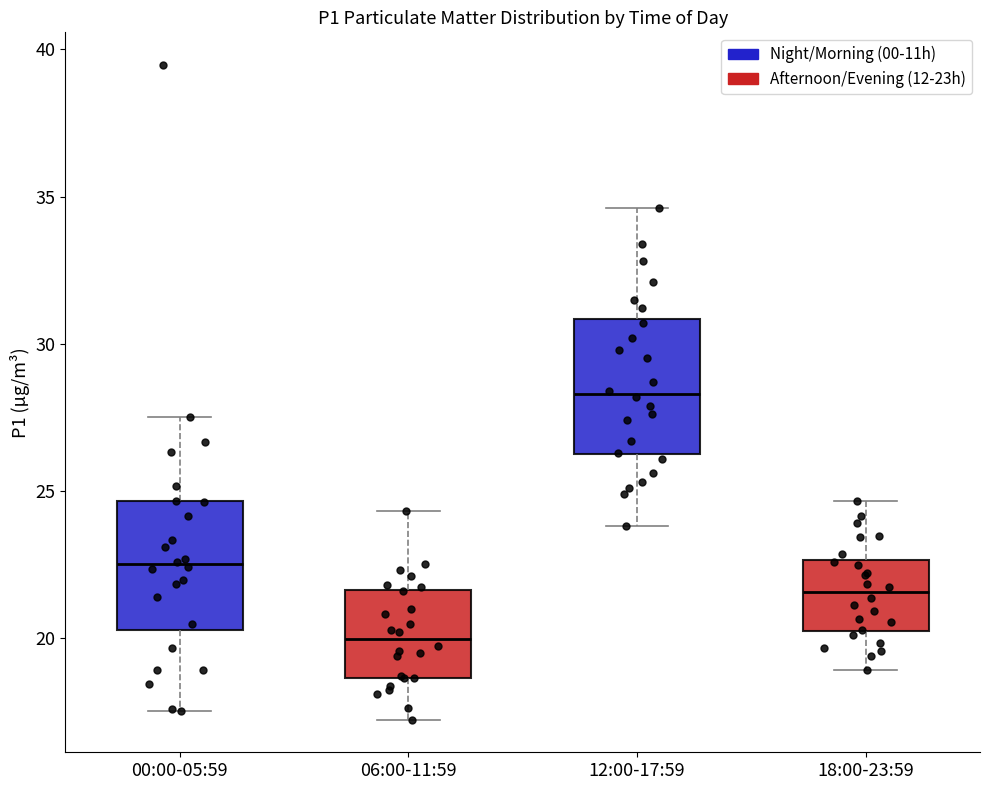

Which box's median line is the highest?

12:00-17:59